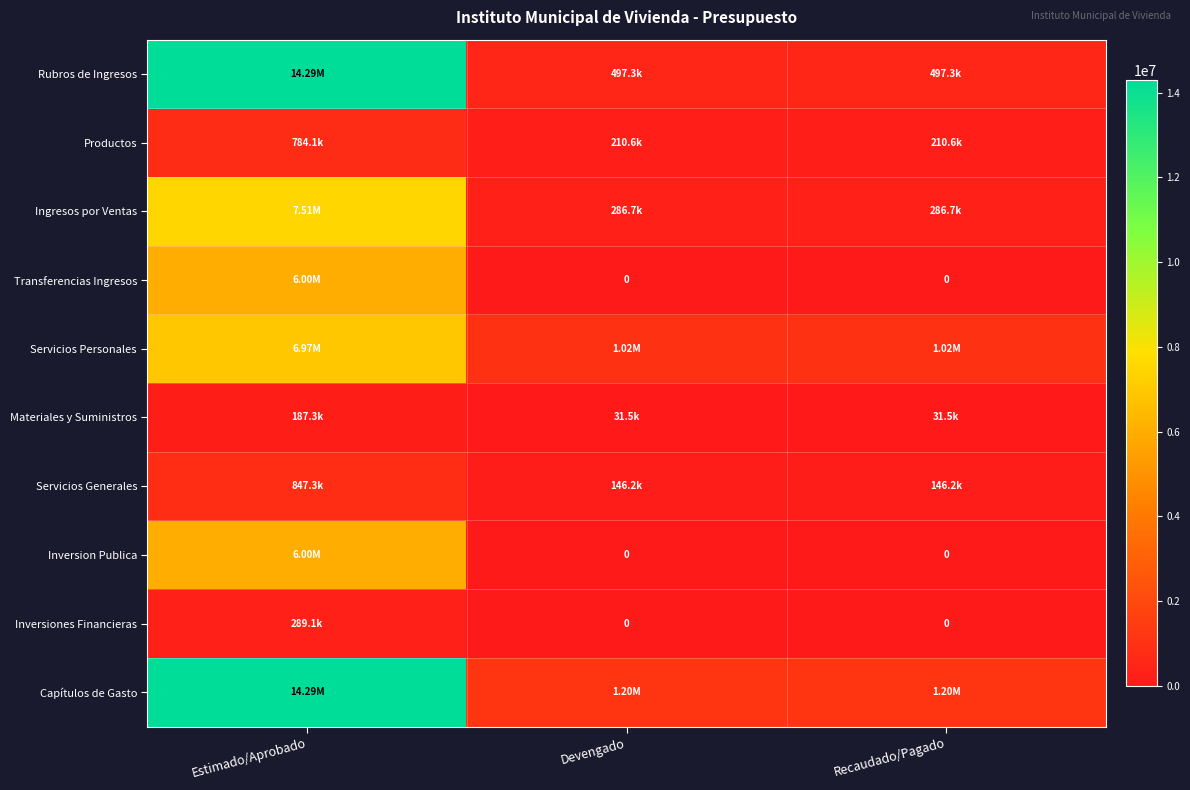

List the series in order of their peak value, highest first.

Rubros de Ingresos, Capítulos de Gasto, Ingresos por Ventas, Servicios Personales, Transferencias Ingresos, Inversion Publica, Servicios Generales, Productos, Inversiones Financieras, Materiales y Suministros